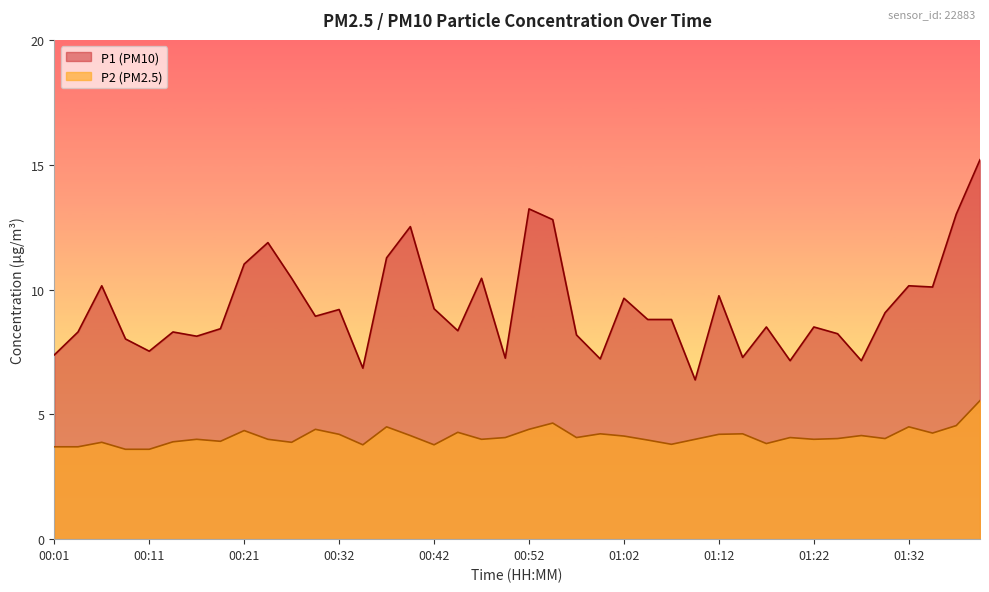

What is the total value across all series at 00:06?

14.0